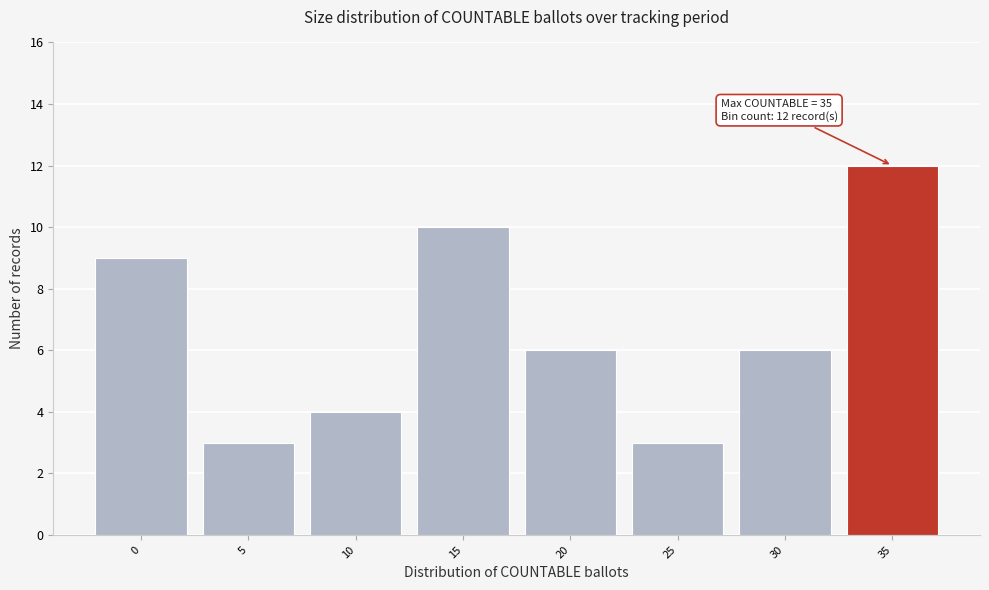

Reading left to right, transcribe all the data shown in this chart.

9	3	4	10	6	3	6	12